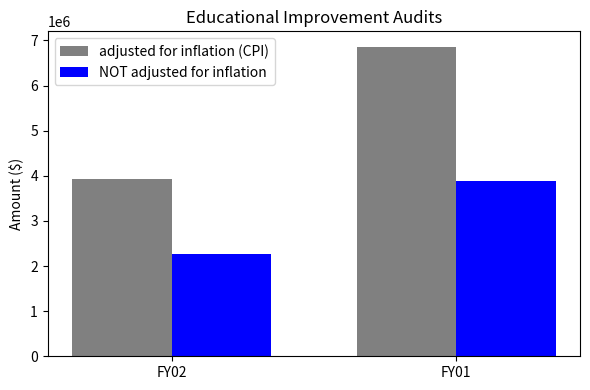

Which series has the largest range (max minus min)?

adjusted for inflation (CPI)